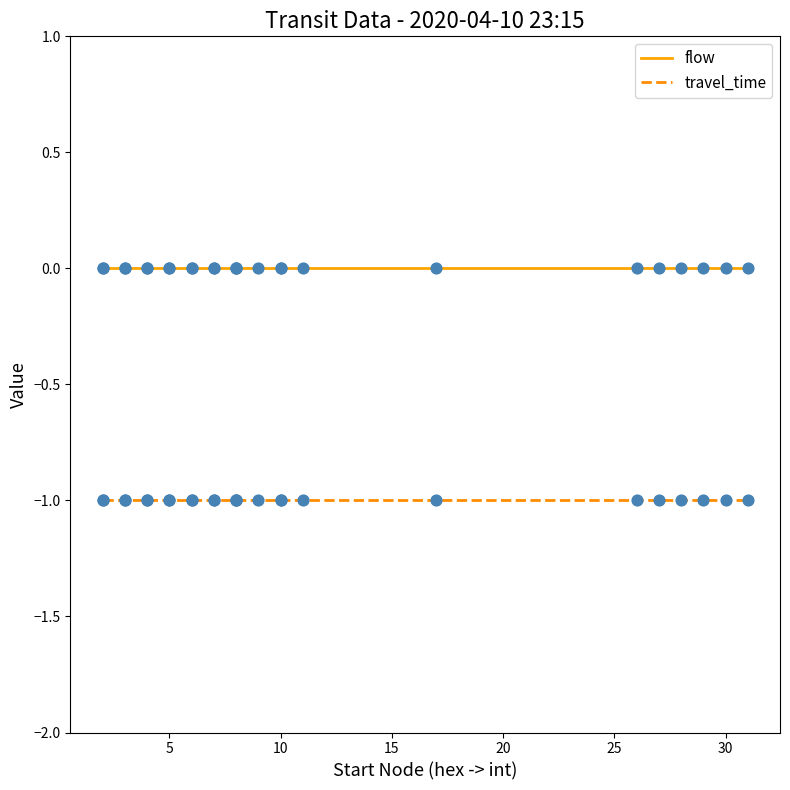

Which series has the widest spread of Y values?

flow